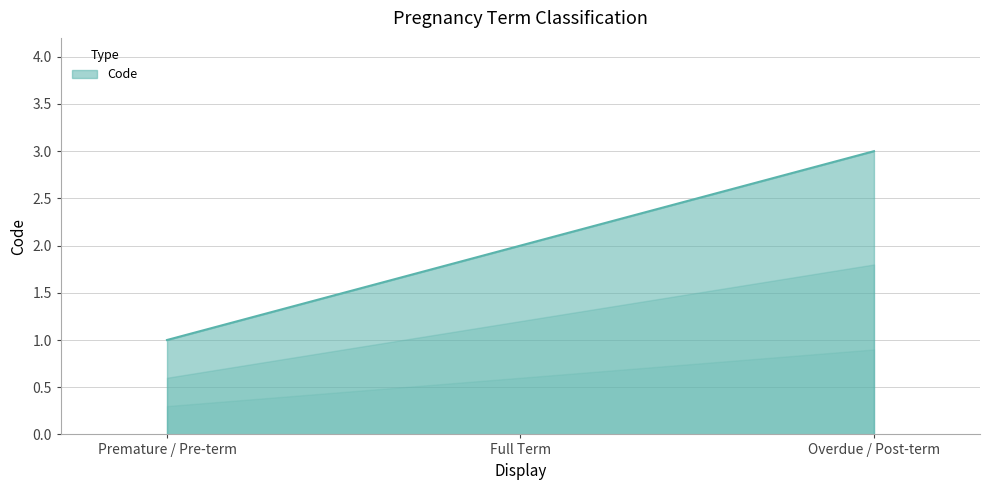

Which has a higher value, Full Term or Premature / Pre-term?

Full Term